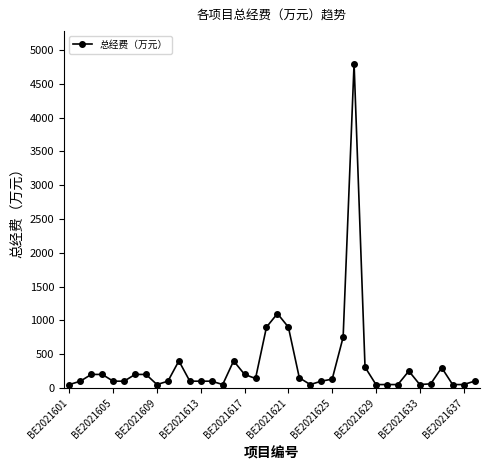

What is the value of the 28th point from the left?

308.0